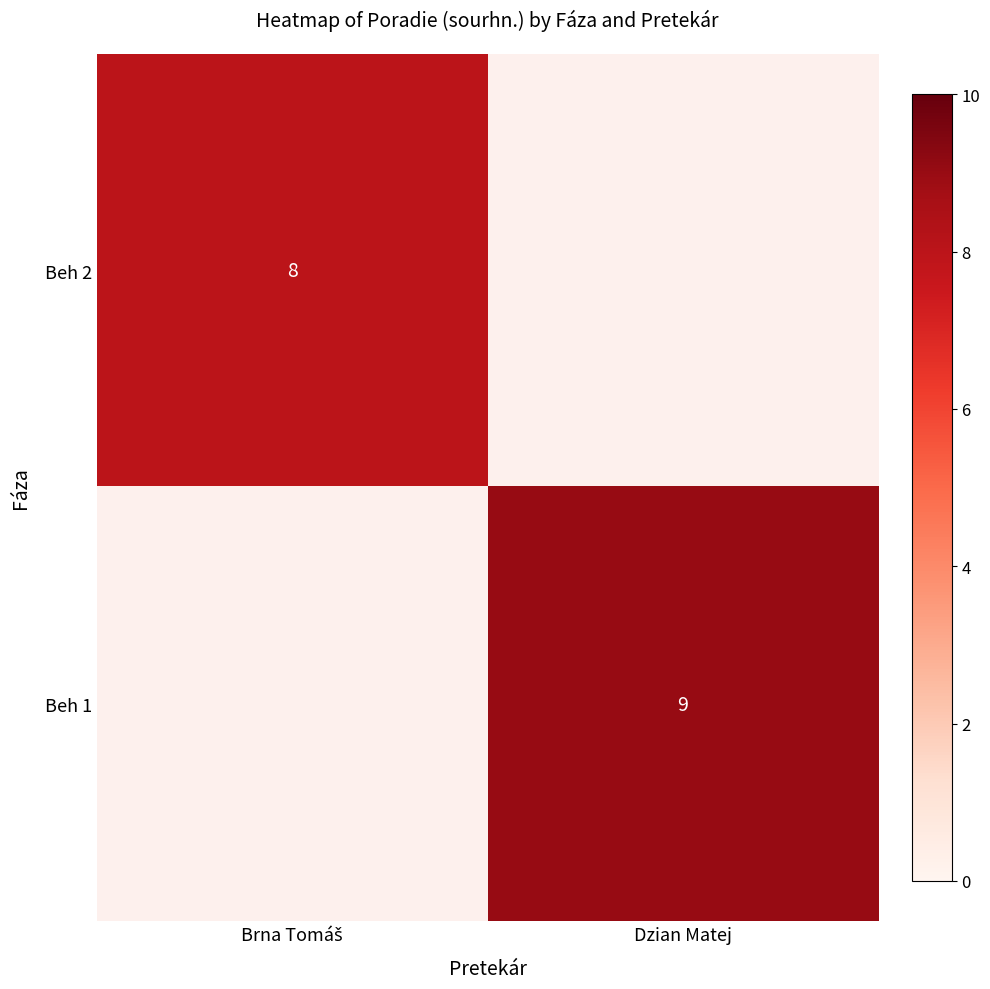

Is the value of Beh 2 at Dzian Matej greater than the value of Beh 1 at Dzian Matej?

No